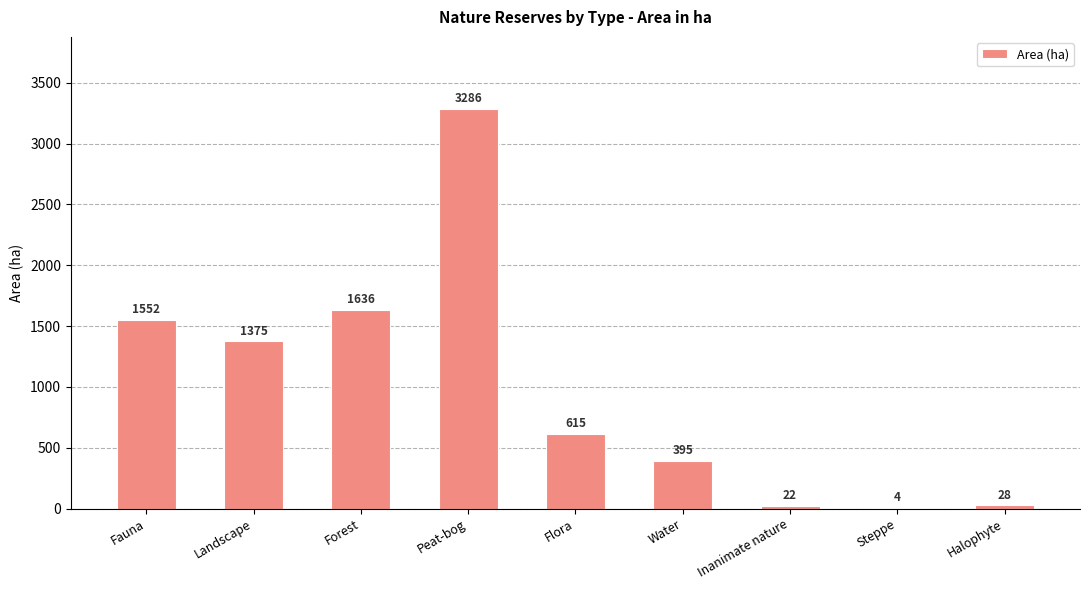

Does the chart contain stacked bars?

No